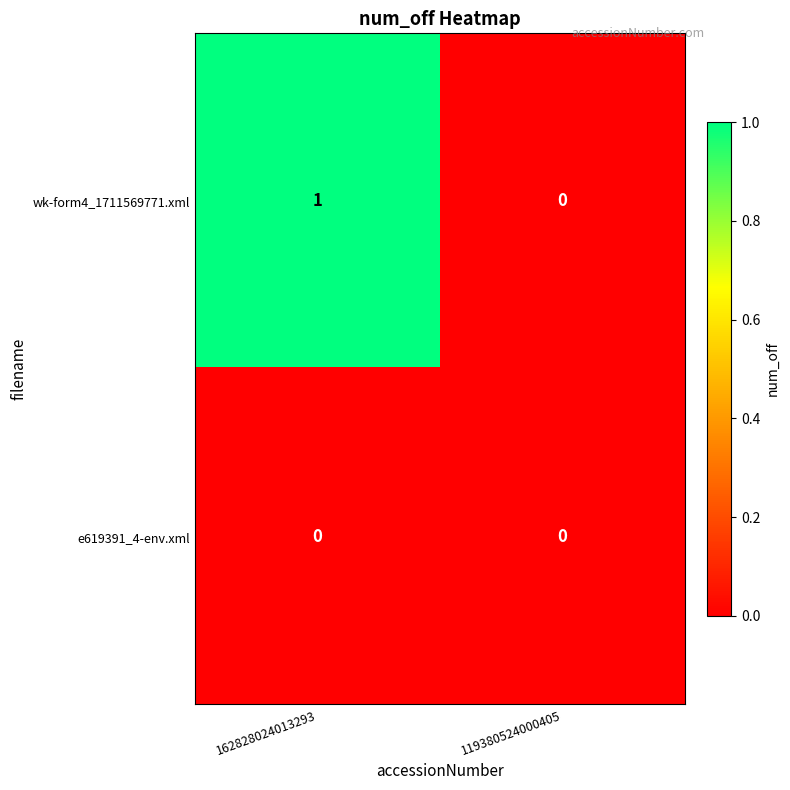

What is the difference between the highest and lowest values at 162828024013293?

1